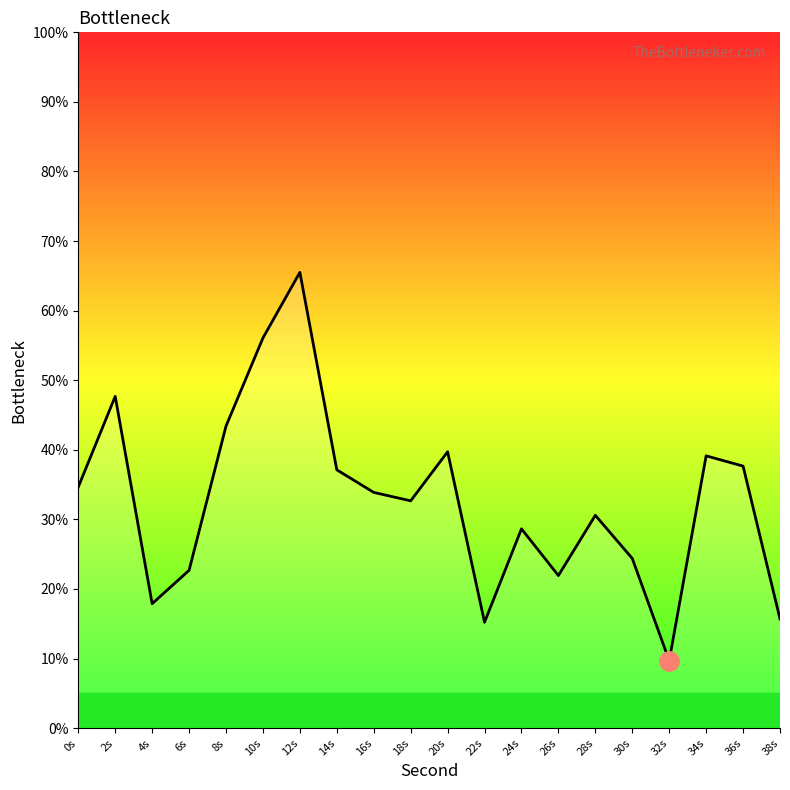

Reading left to right, transcribe all the data shown in this chart.

0s=34.6	2s=47.7	4s=17.9	6s=22.7	8s=43.4	10s=56.1	12s=65.5	14s=37.1	16s=33.9	18s=32.7	20s=39.7	22s=15.2	24s=28.6	26s=21.9	28s=30.6	30s=24.4	32s=9.7	34s=39.1	36s=37.7	38s=15.7